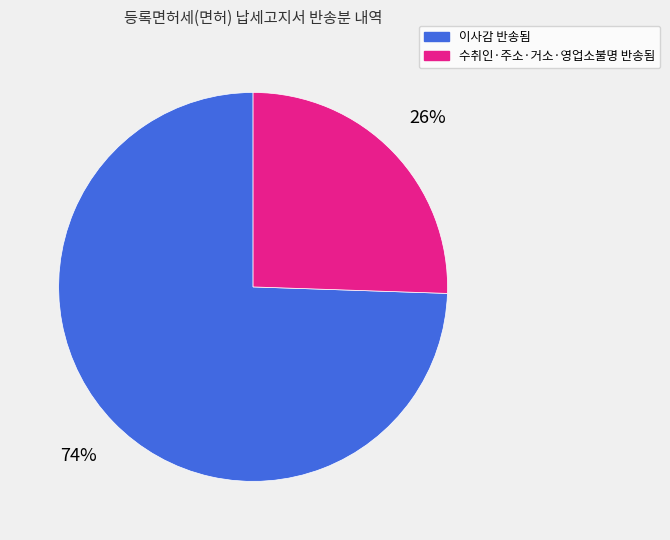

The 수취인·주소·거소·영업소불명 반송됨 slice represents 35% of the pie. True or false?

False